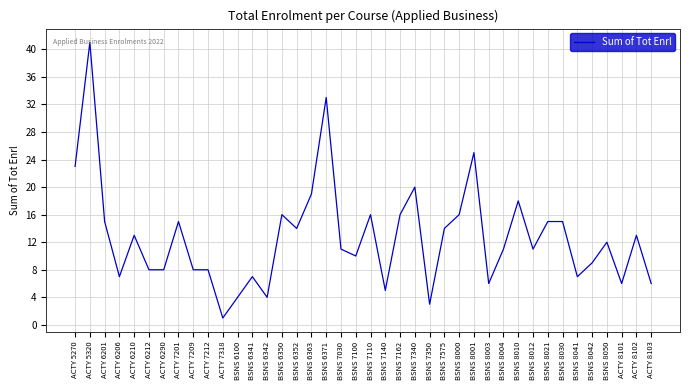

Is it true that the value at BSNS 7340 is 34?

False